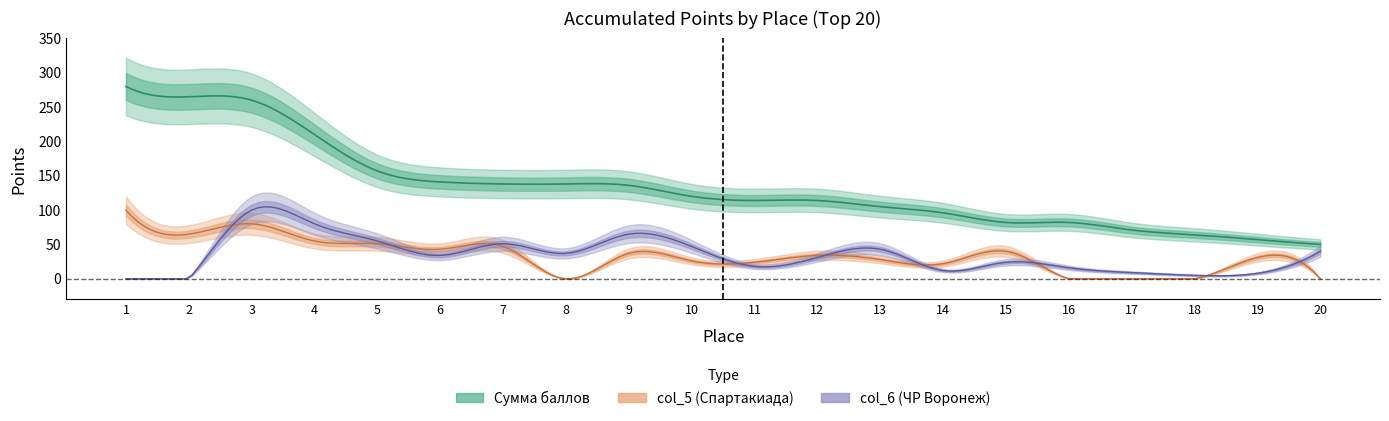

At which category is the sum across all series the highest?

3